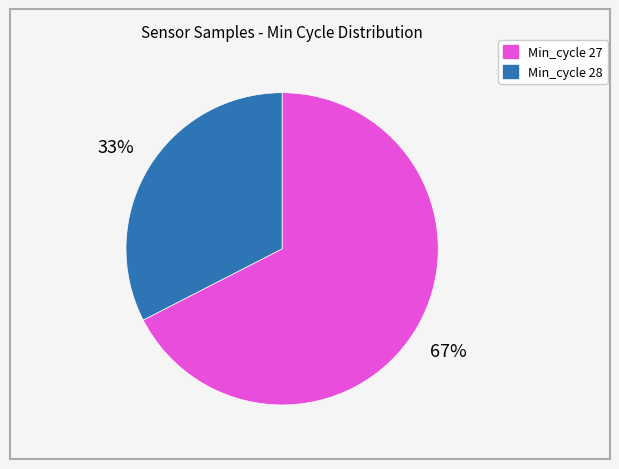

Is the sum of Min_cycle 28 and Min_cycle 27 greater than half?

Yes